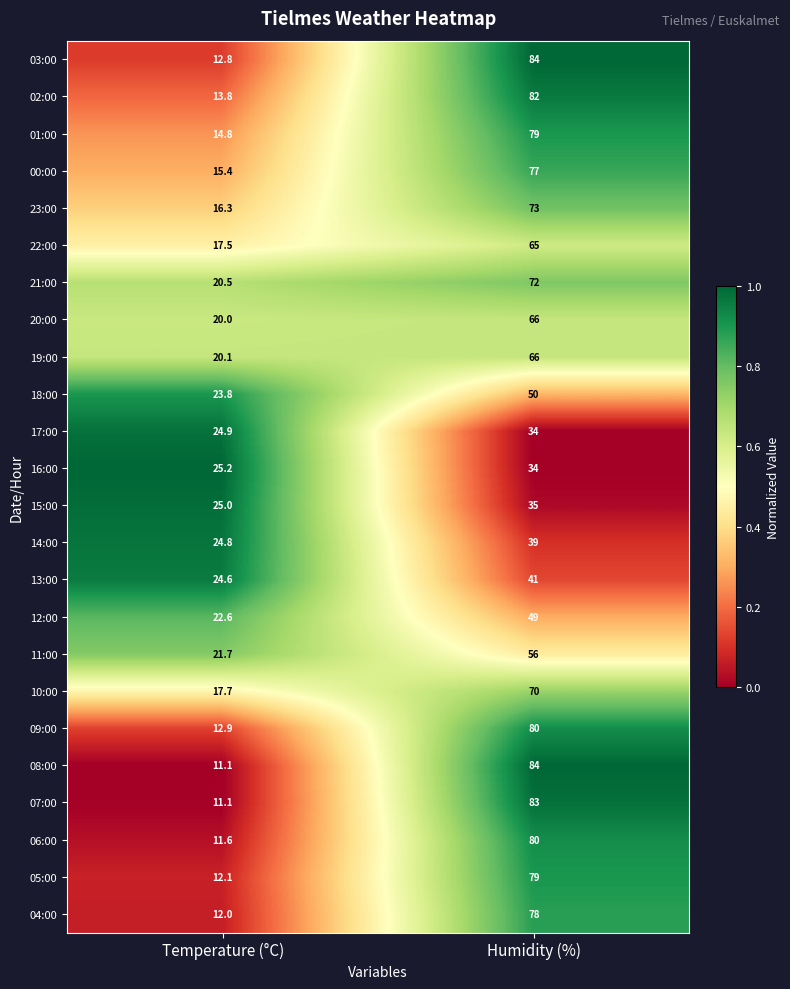

Which series has the largest range (max minus min)?

08:00